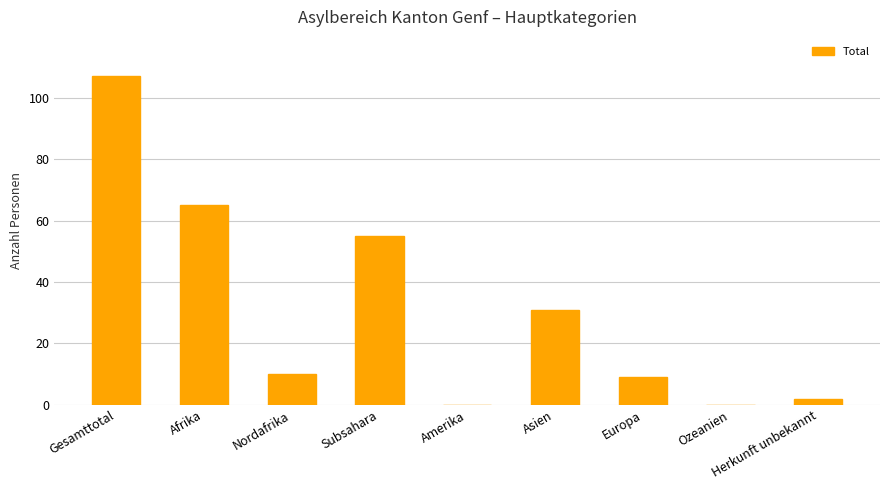

Where is the data nearest to the value 53?

Subsahara